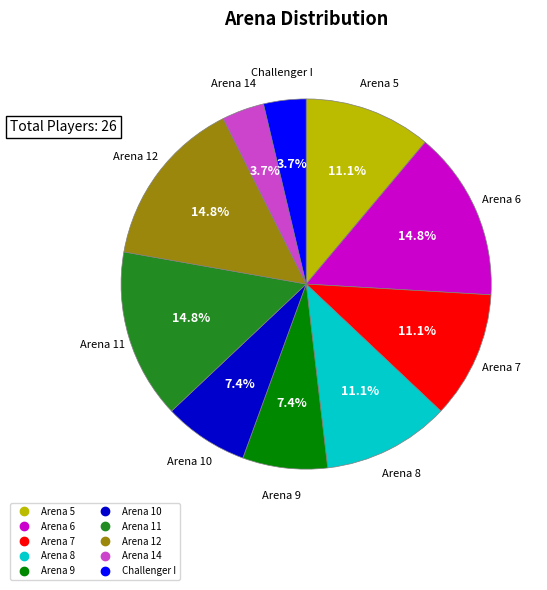

Is it true that Arena 9 is 1% of the pie?

False